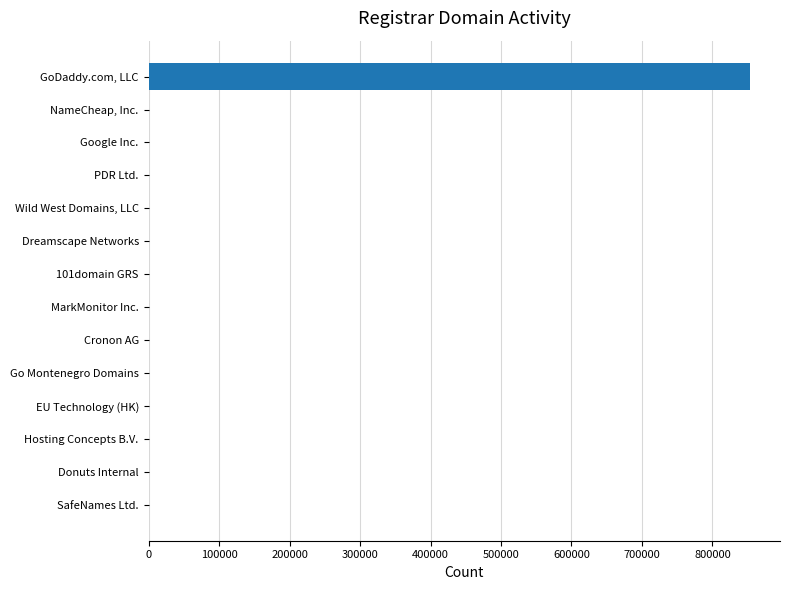

What is the difference between the maximum and minimum values?

853226